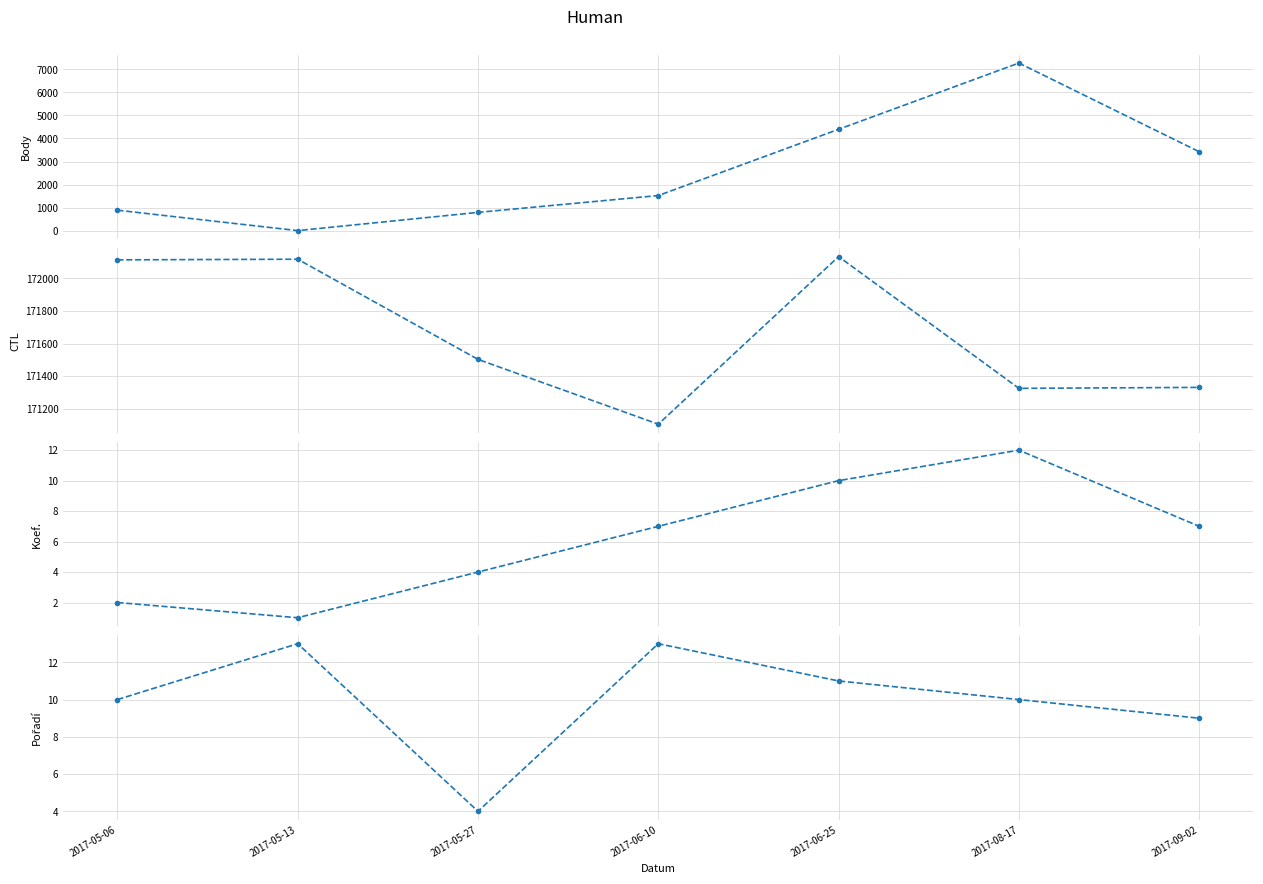

What is the sum of the Pořadí values at 2017-09-02 and 2017-06-25?

20